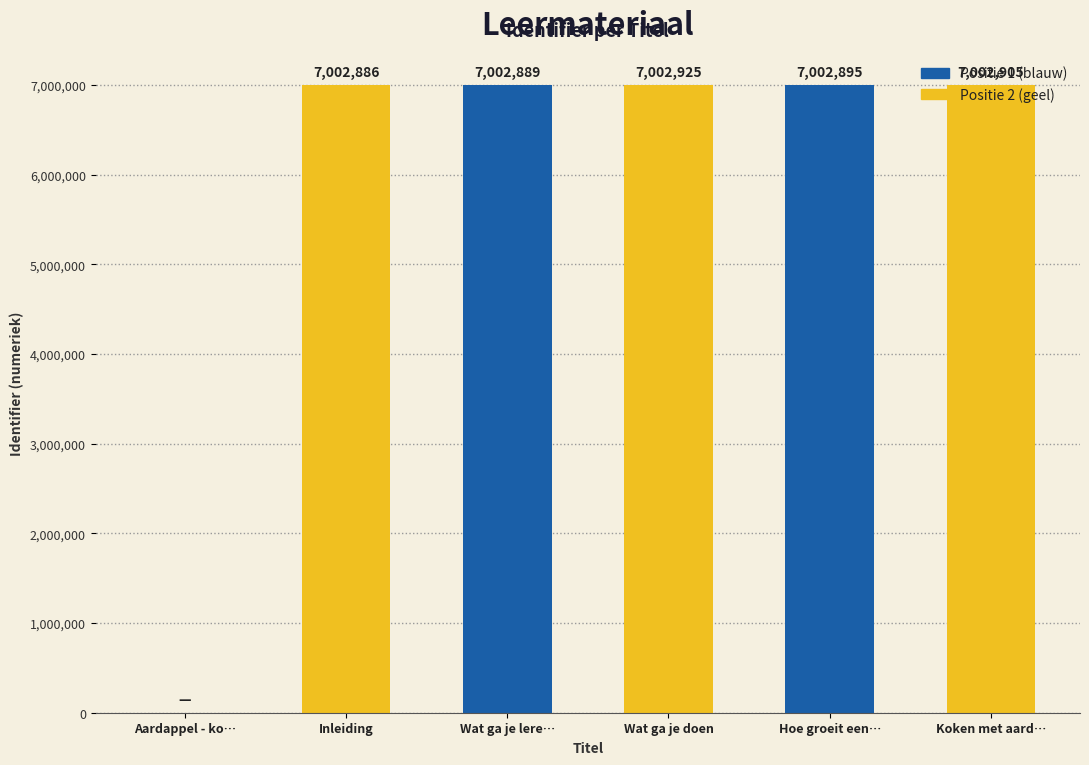

Which category has the lowest value across all series?

Aardappel - kopie 1